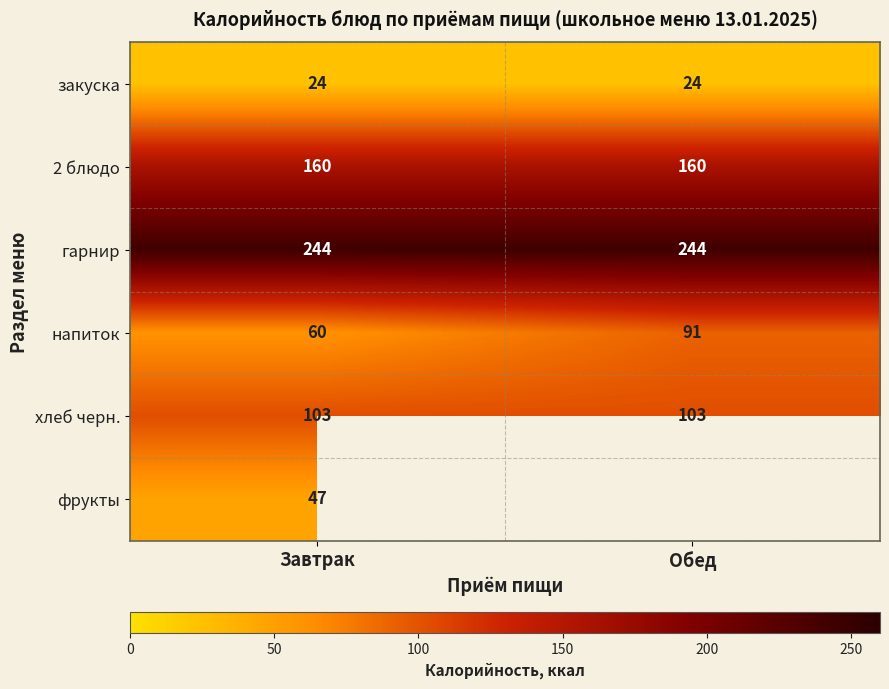

True or false: закуска has a value of 32 at Обед.

False